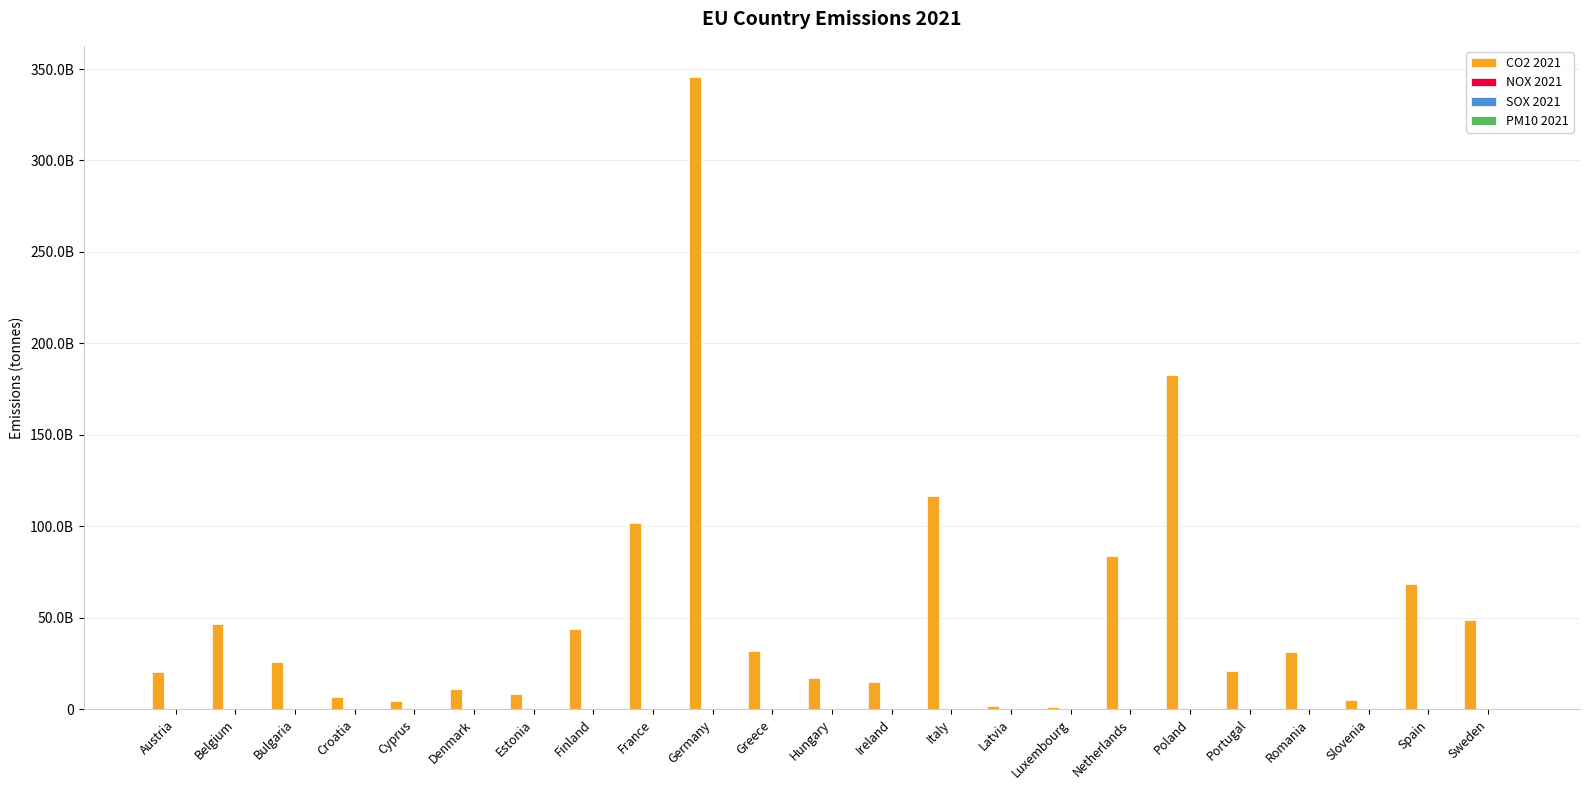

Are the bars horizontal?

No